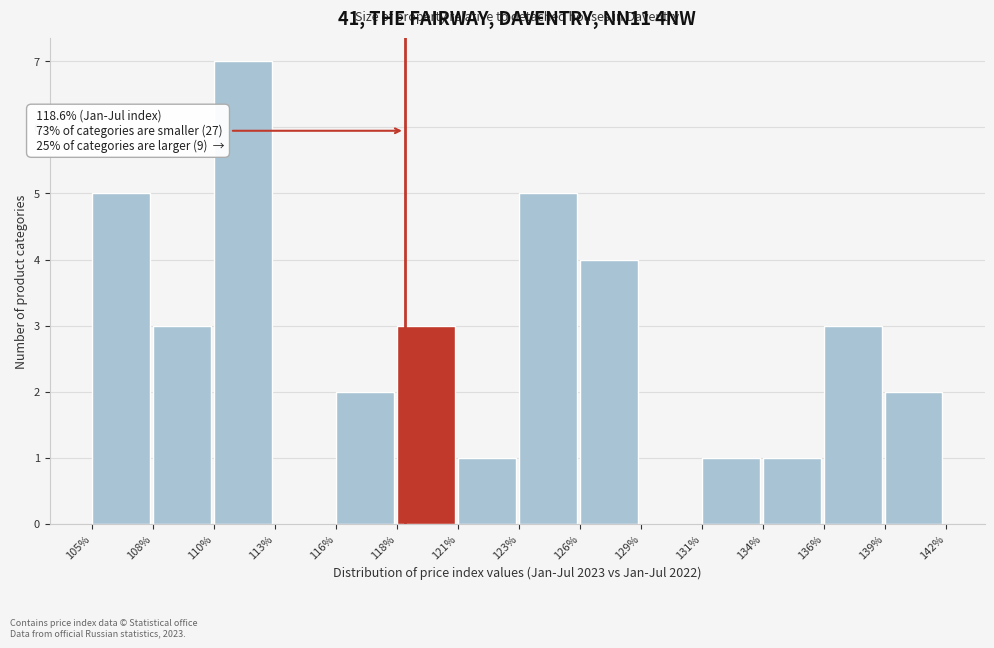

Reading left to right, extract all data points from this chart.

105%=5	108%=3	110%=7	113%=0	116%=2	118%=3	121%=1	123%=5	126%=4	129%=0	131%=1	134%=1	136%=3	139%=2